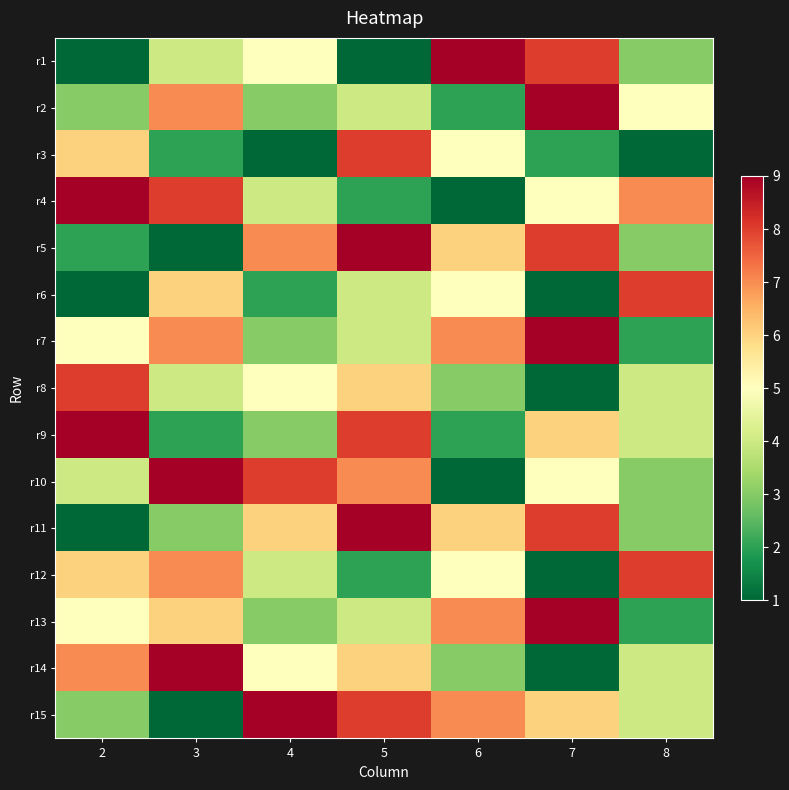

What is the difference between the highest and lowest values at 8?

7